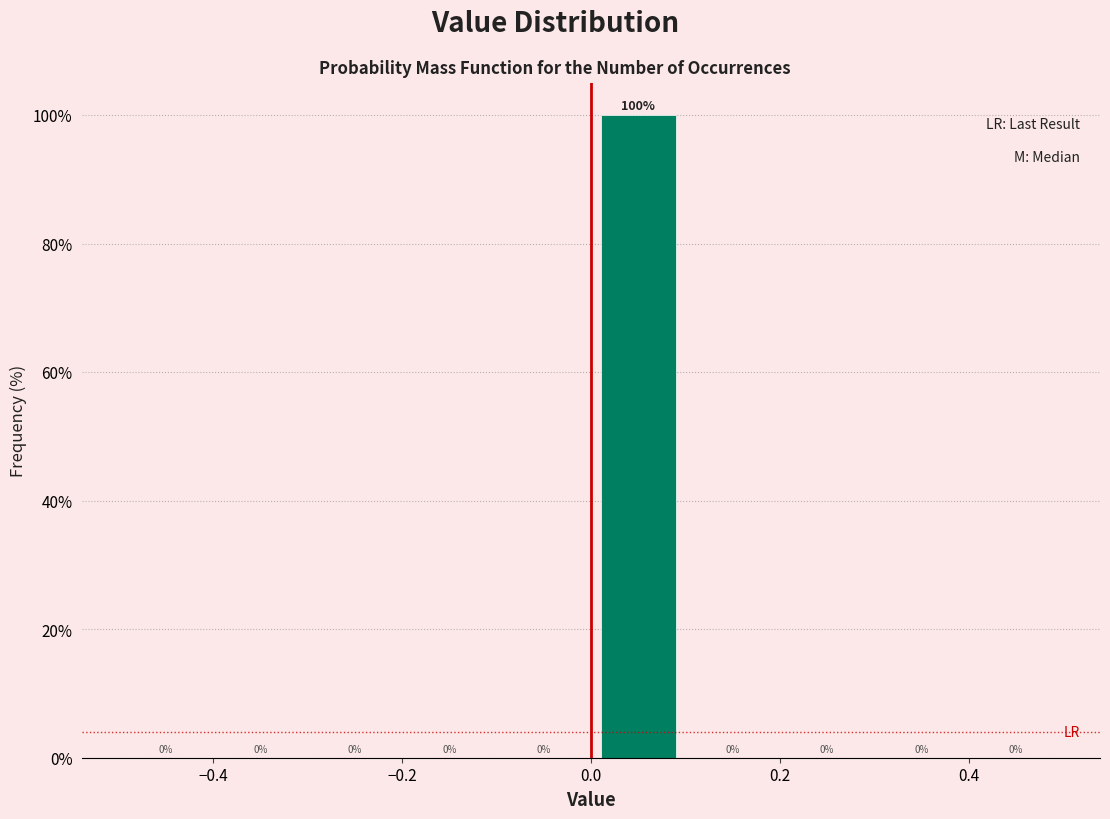

Over which range of the x-axis is the bar tallest?

0.0 to 0.1